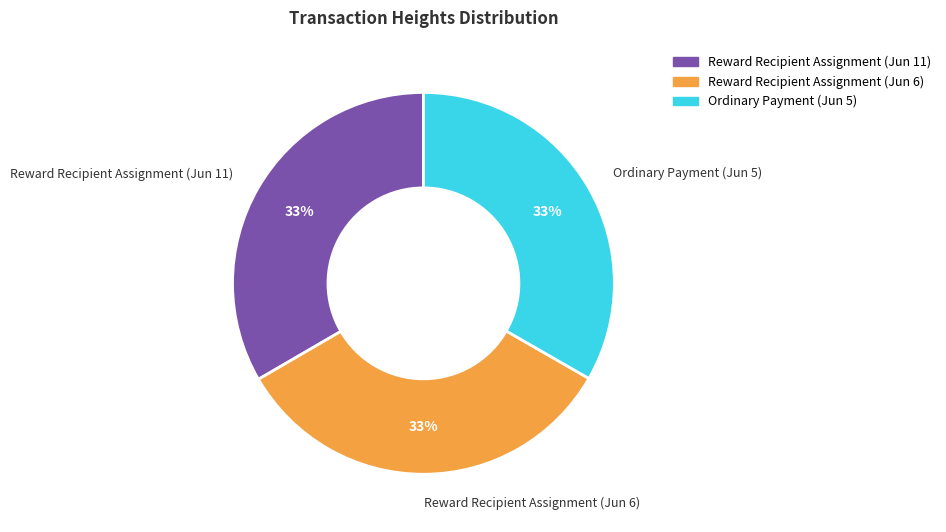

To the nearest percent, what percentage of the pie is Ordinary Payment (Jun 5)?

33%